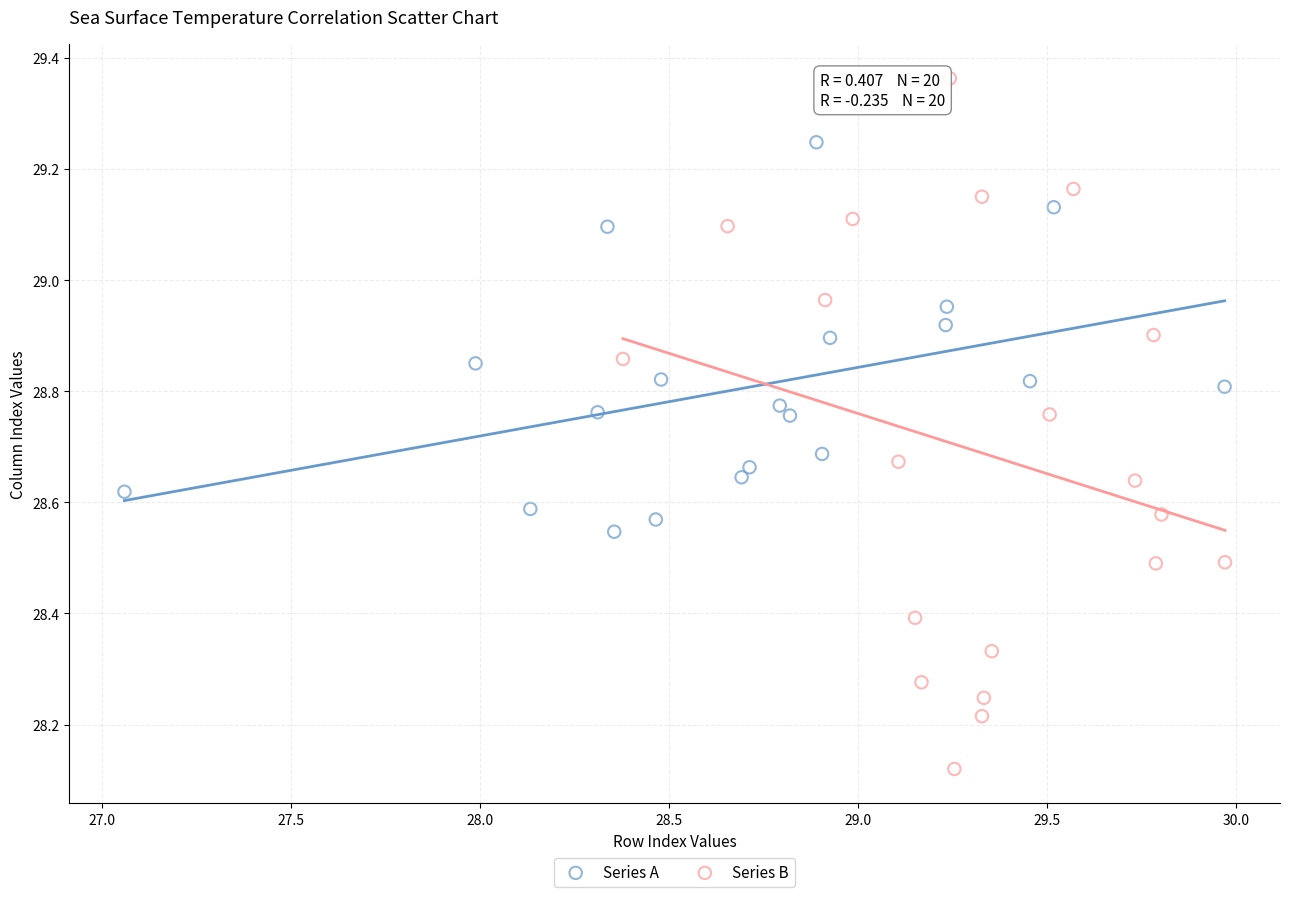

Which series contains the lowest Y value?

Series B